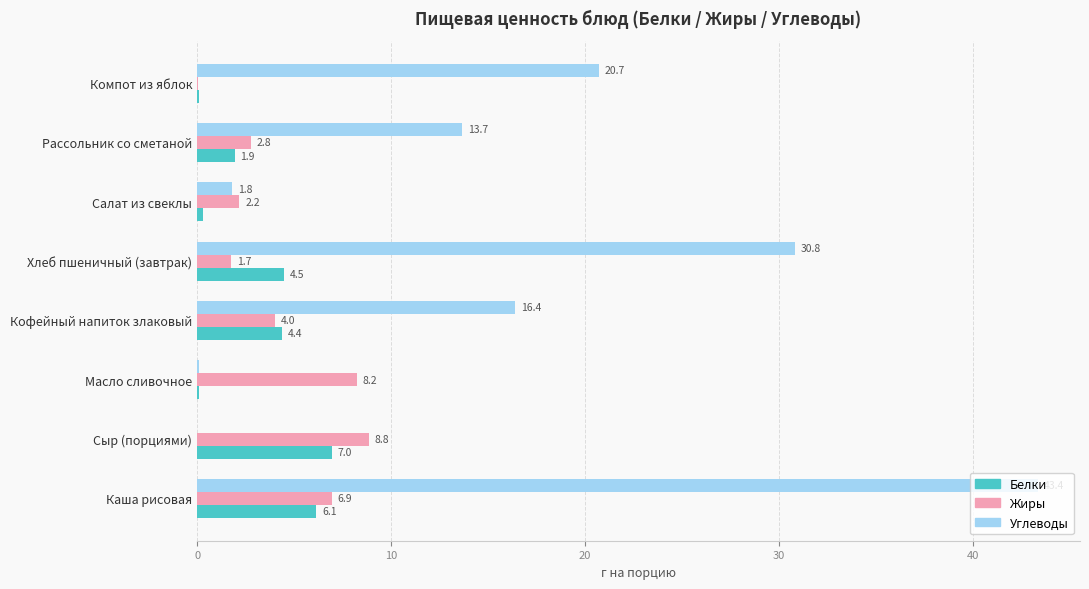

At which category is the sum across all series the highest?

Каша рисовая